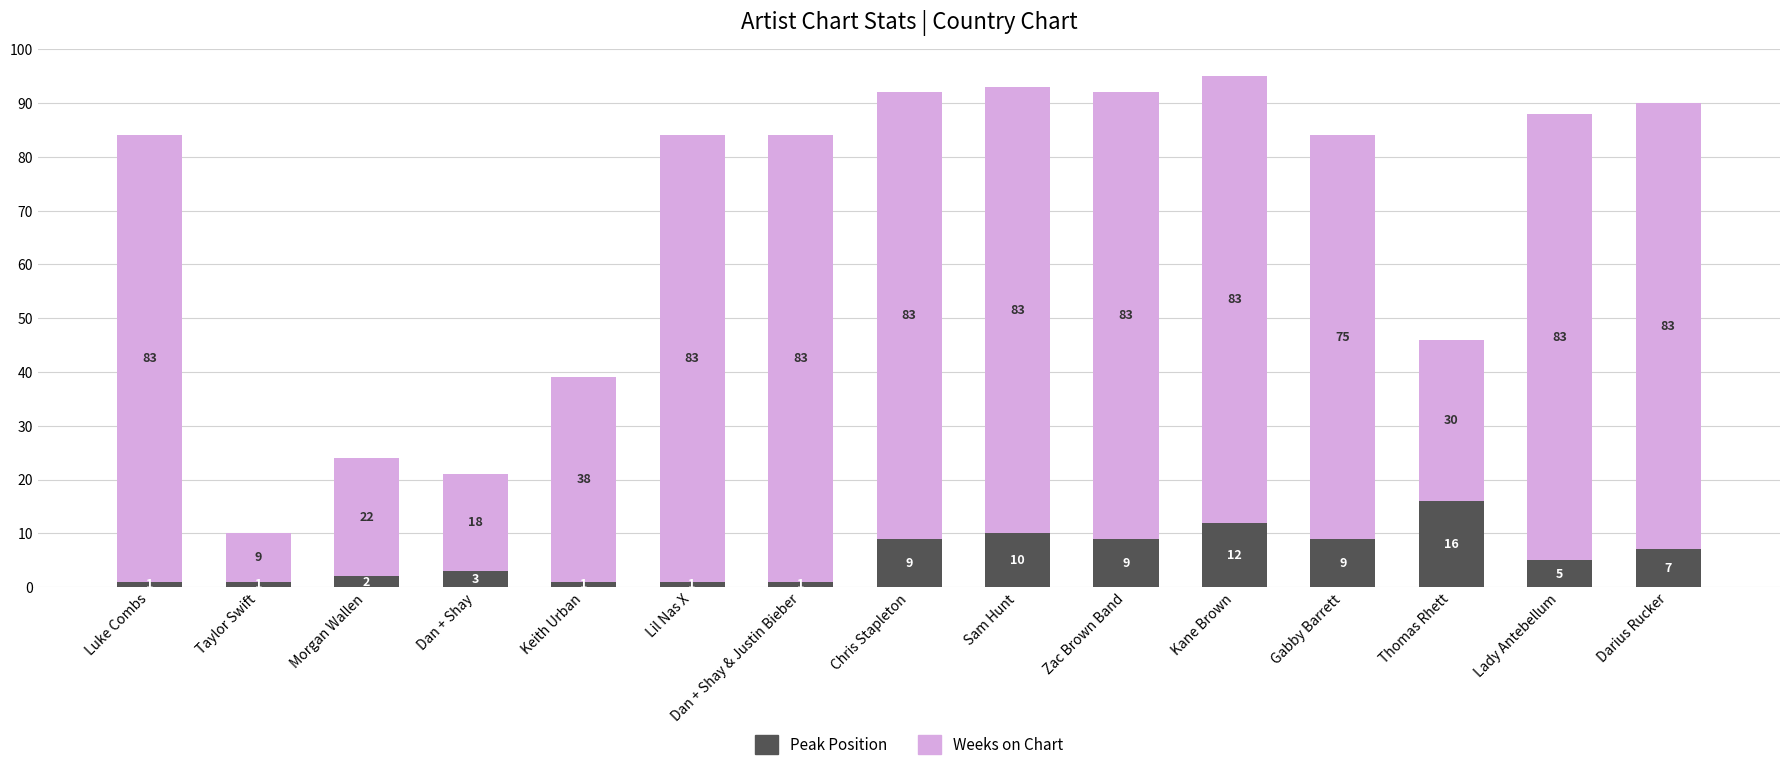

How many distinct data groups are displayed?

2